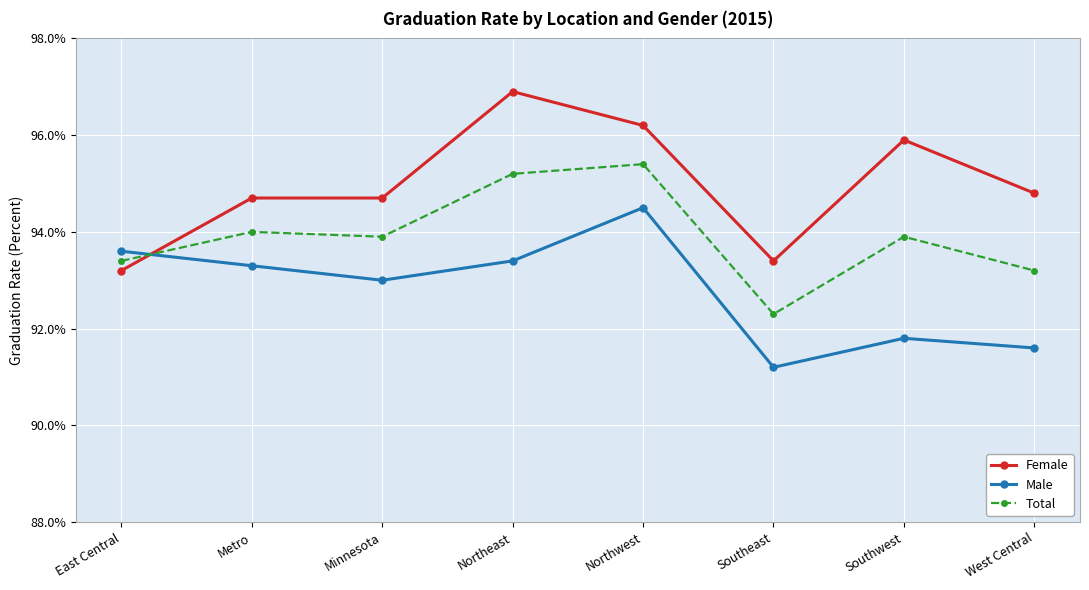

What are all the series names shown in the legend?

Female, Male, Total